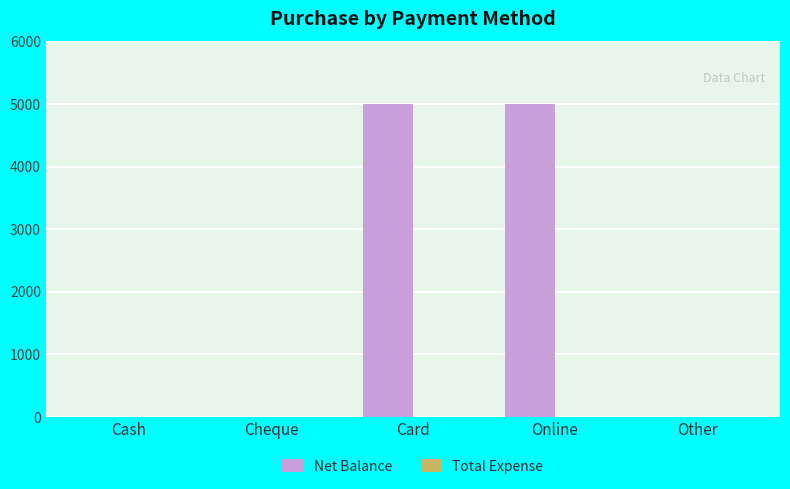

Are the bars horizontal?

No